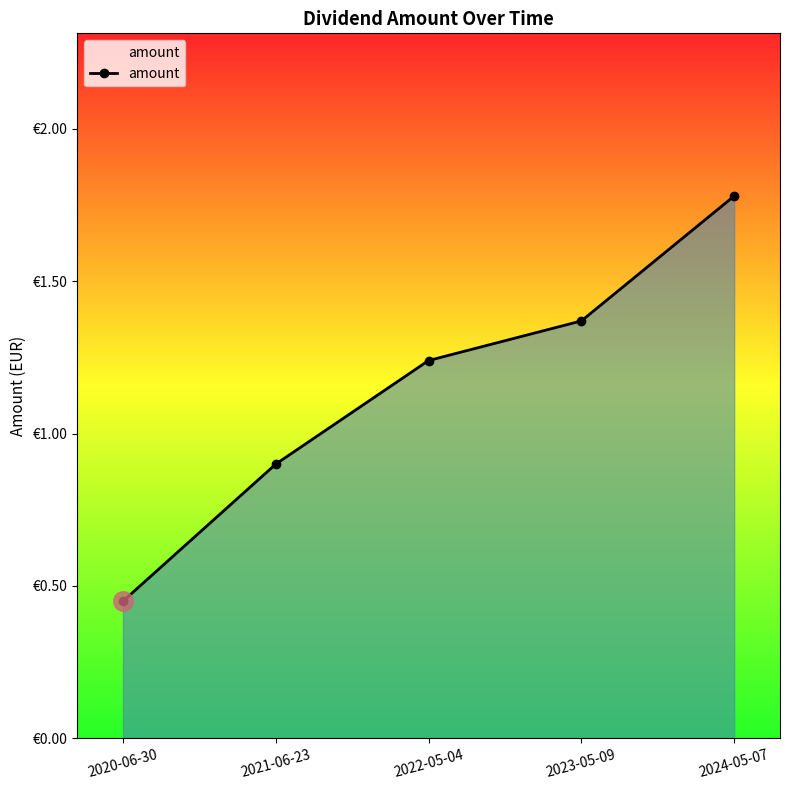

Where does the data first go above 1?

2022-05-04